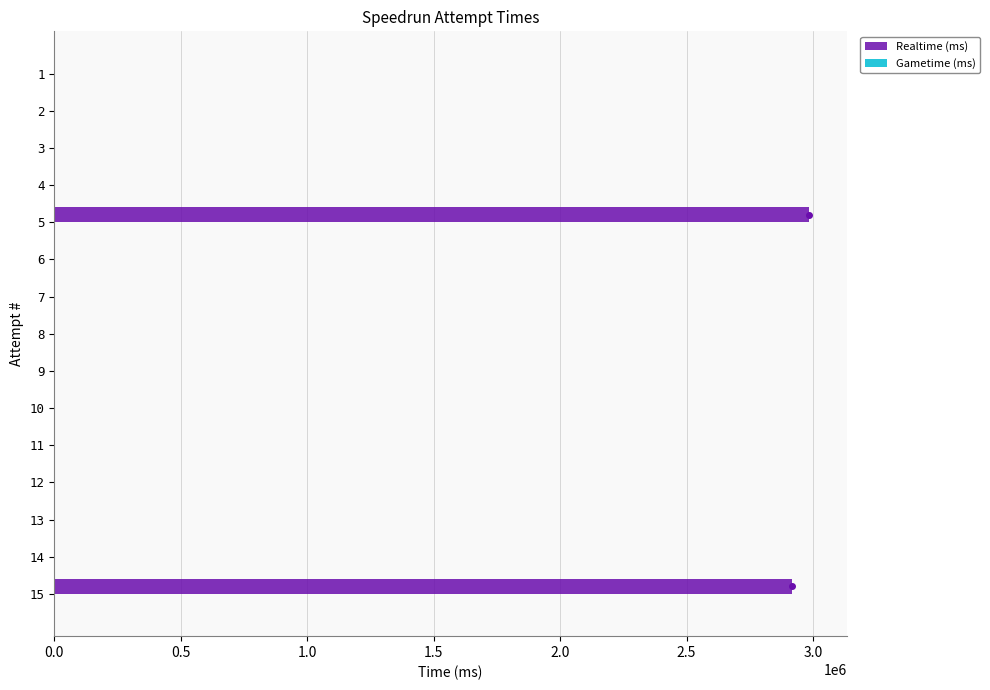

Is it true that the value at 7 is -1658573?

False